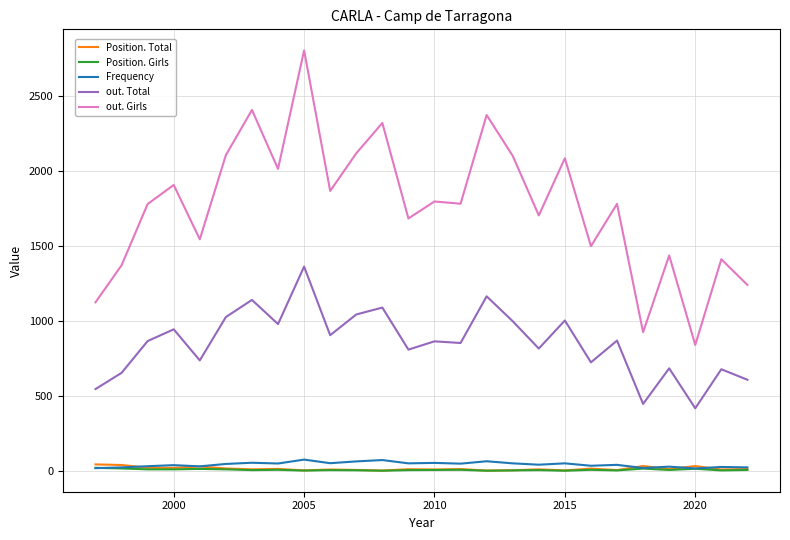

Which series has the largest total across all categories?

out. Girls